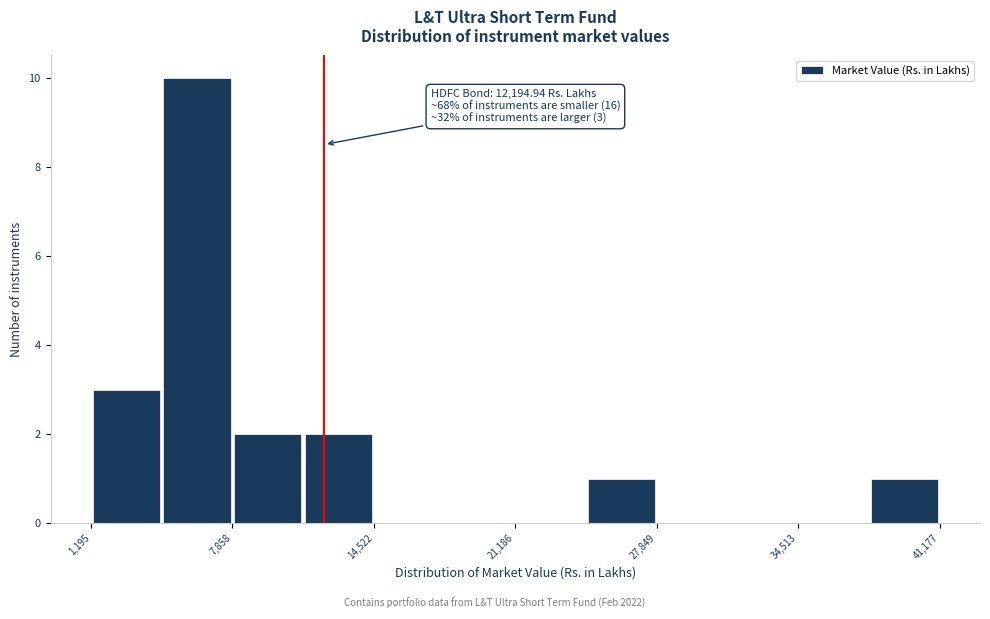

Read against the x-axis, roughly where is the centre of the tallest bar?

6000